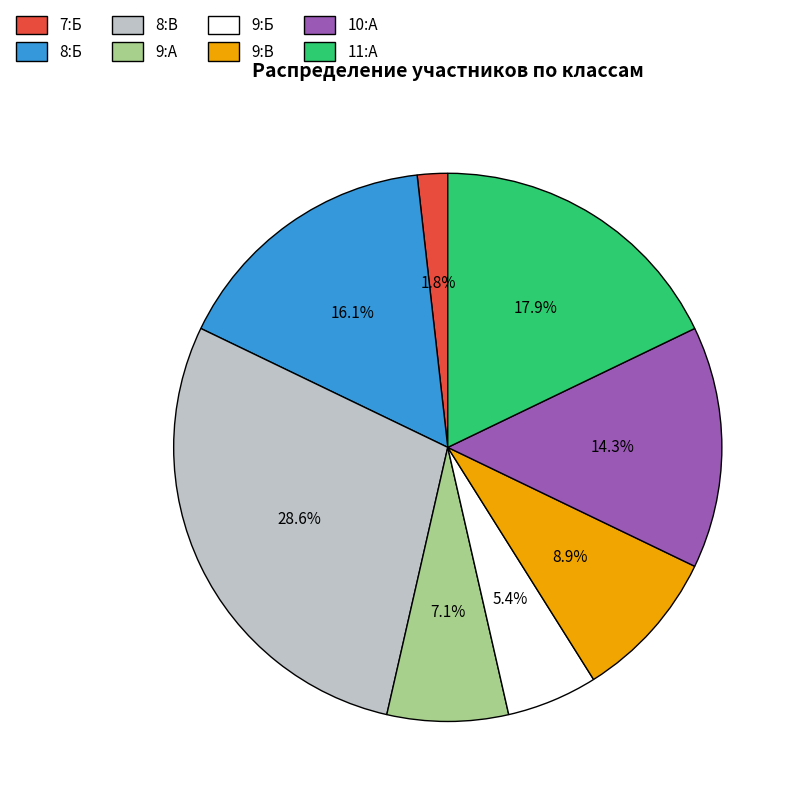

Count the number of slices in the pie.

8